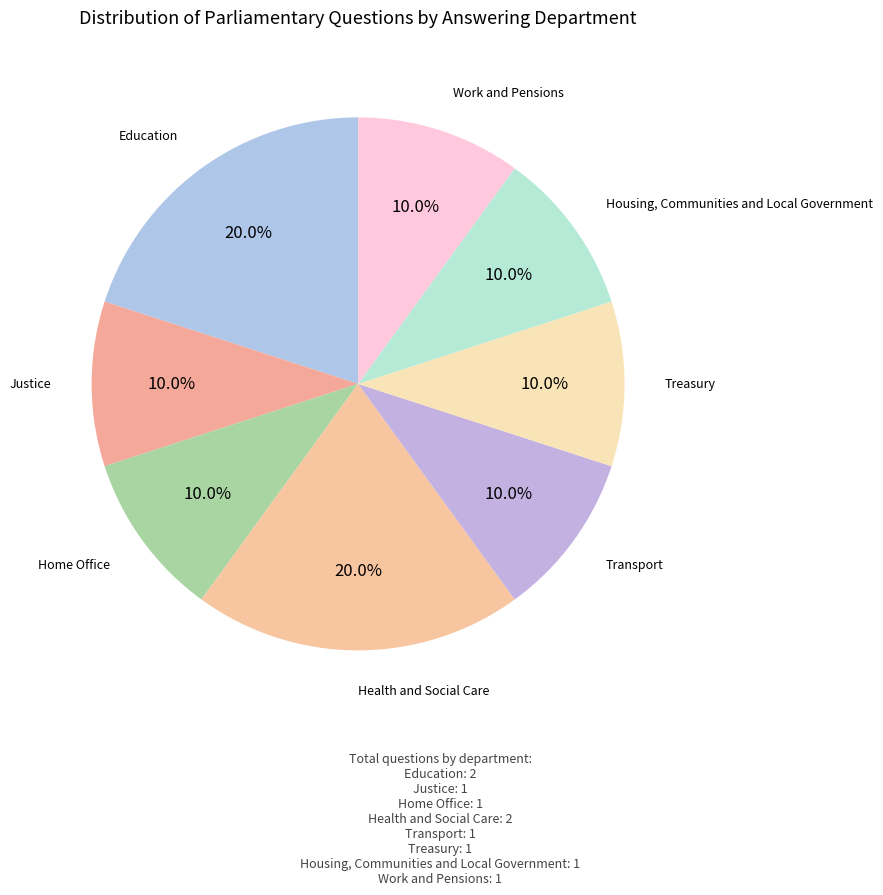

Count the number of slices in the pie.

8